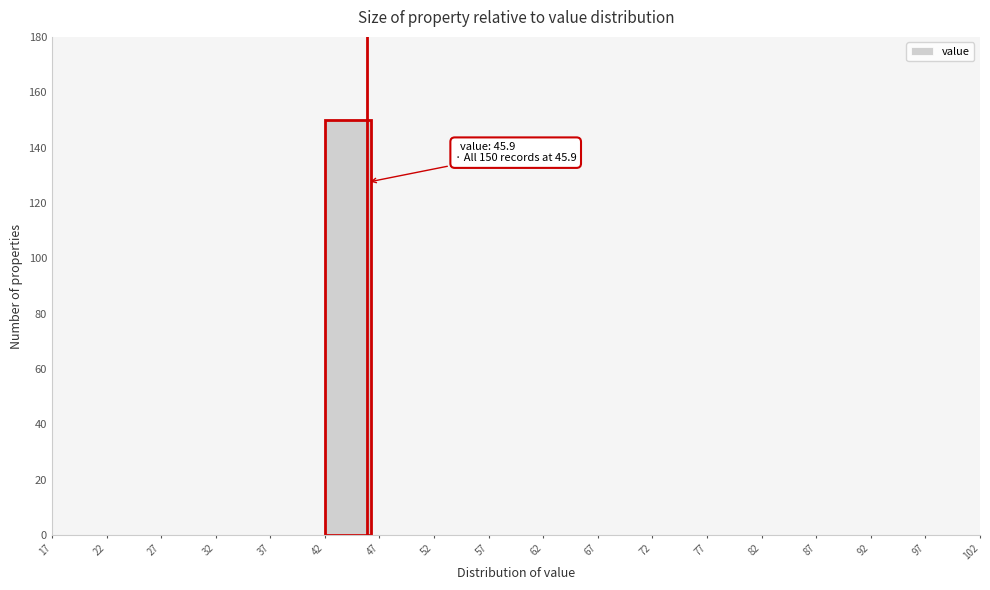

Which range on the x-axis has the tallest bar?

42 to 47